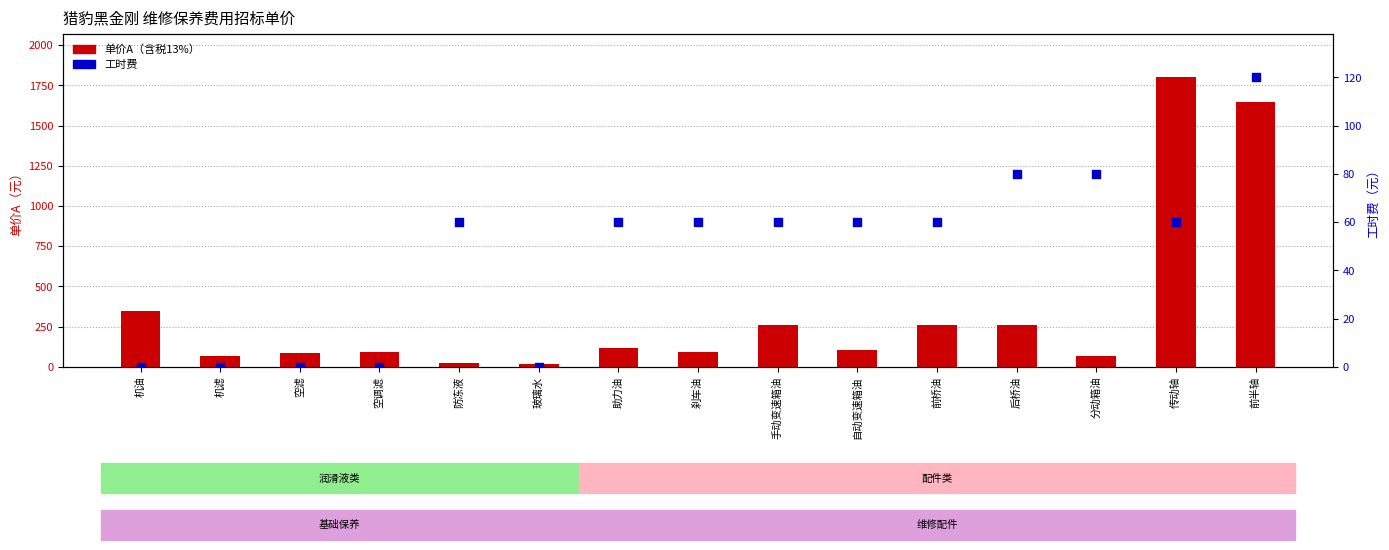

Which series has the widest spread of Y values?

单价A（含税13%）